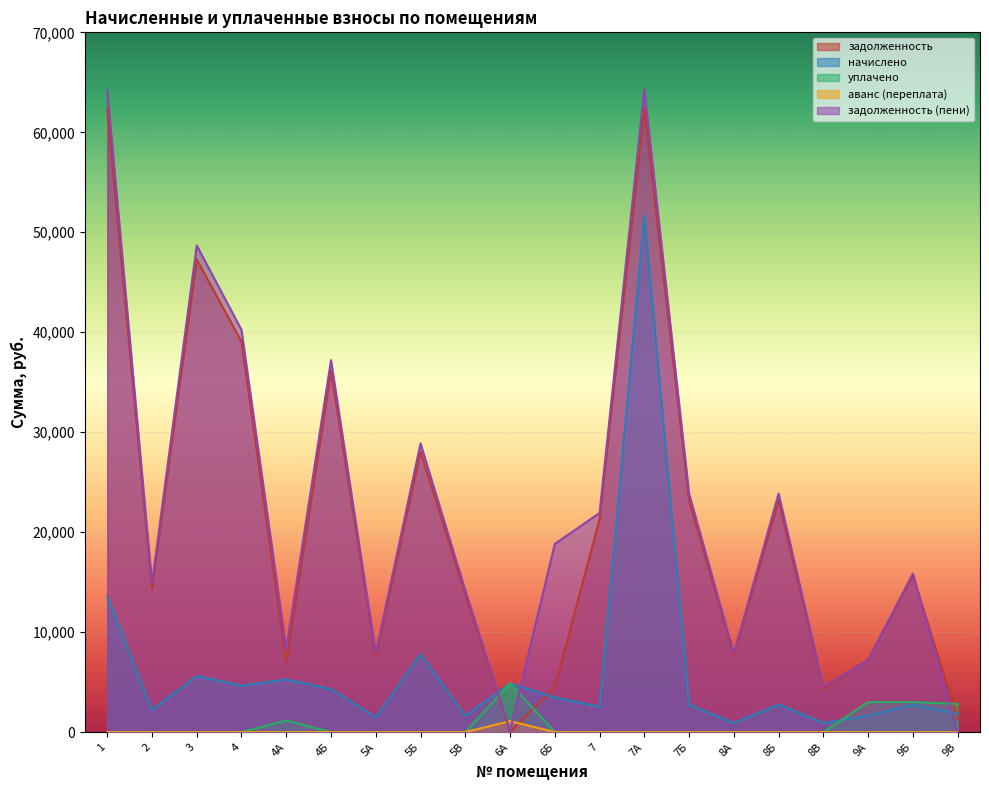

Where is the first local maximum for уплачено?

4А